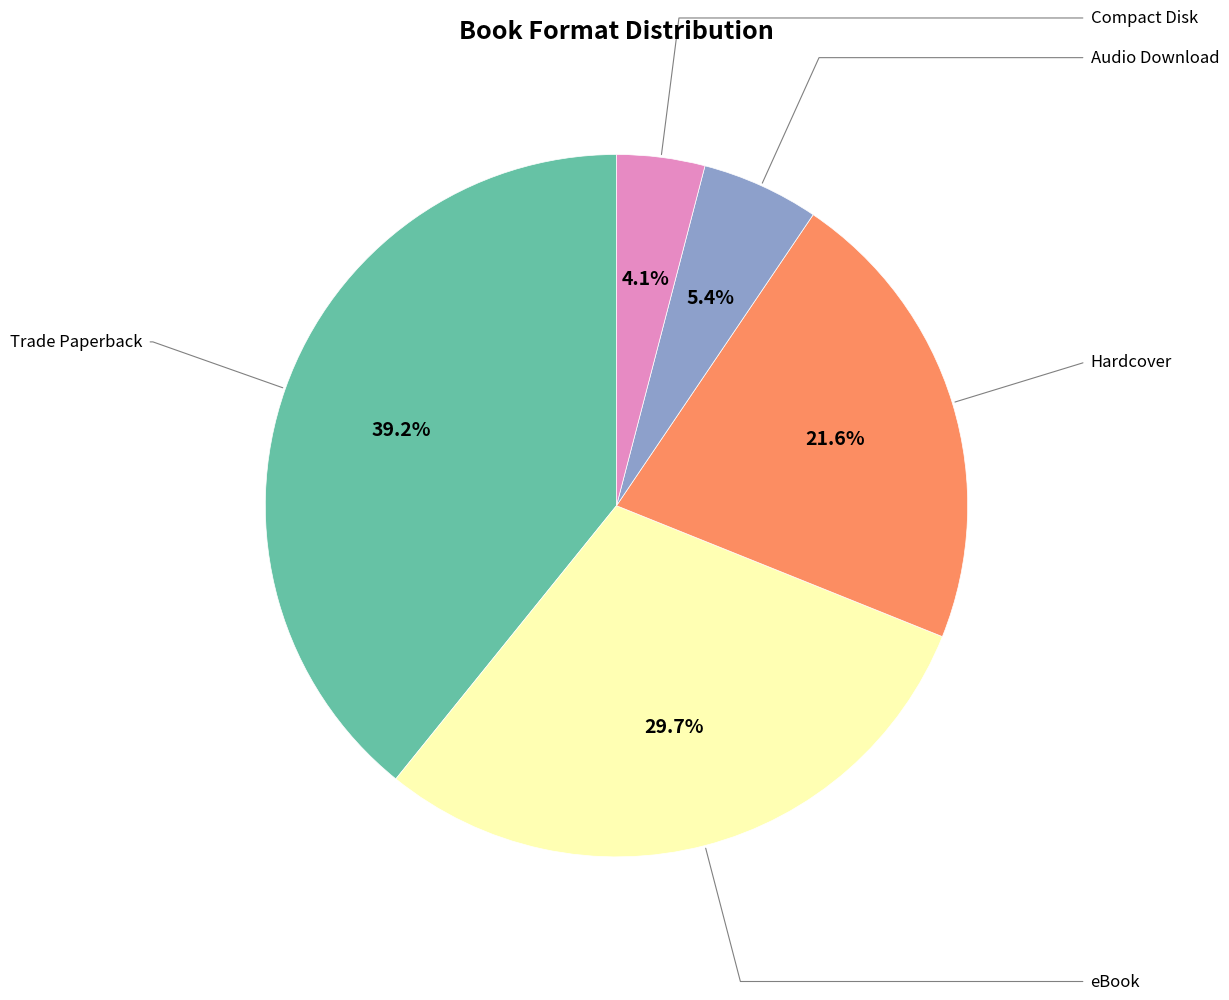

Which category has the biggest portion of the pie?

Trade Paperback